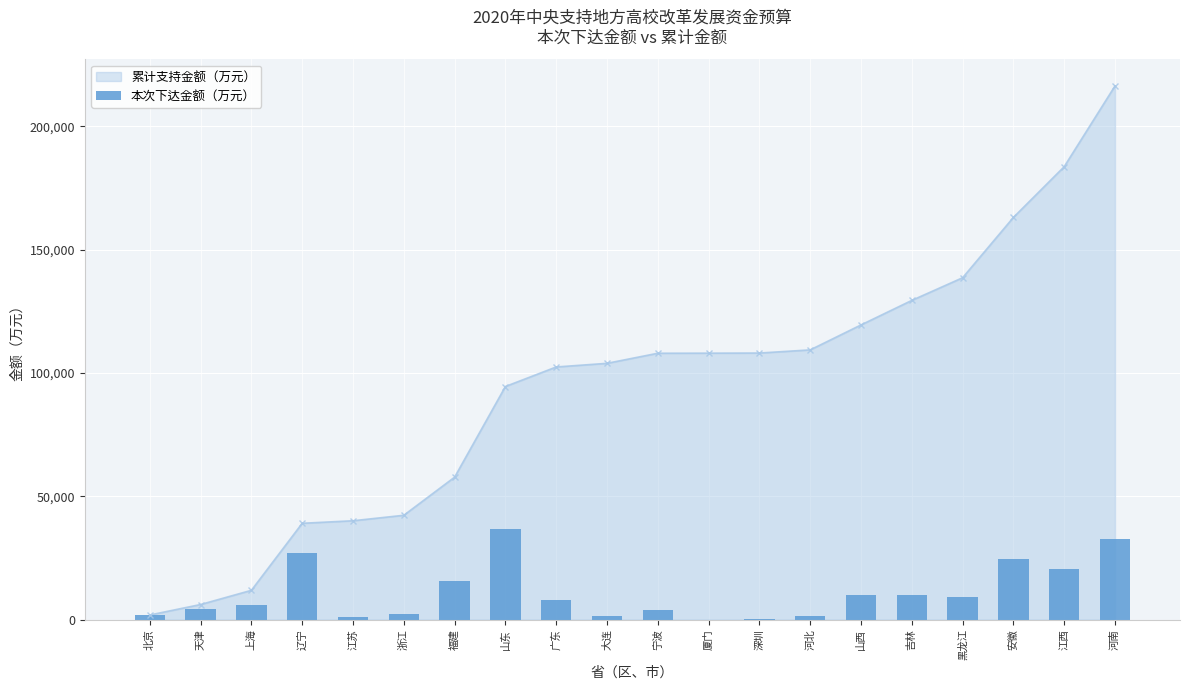

Reading right to left, extract all data points from this chart.

32740	20590	24460	9190	9950	10120	1280	50	30	4090	1480	7920	36770	15460	2220	1030	27180	5760	4250	1870